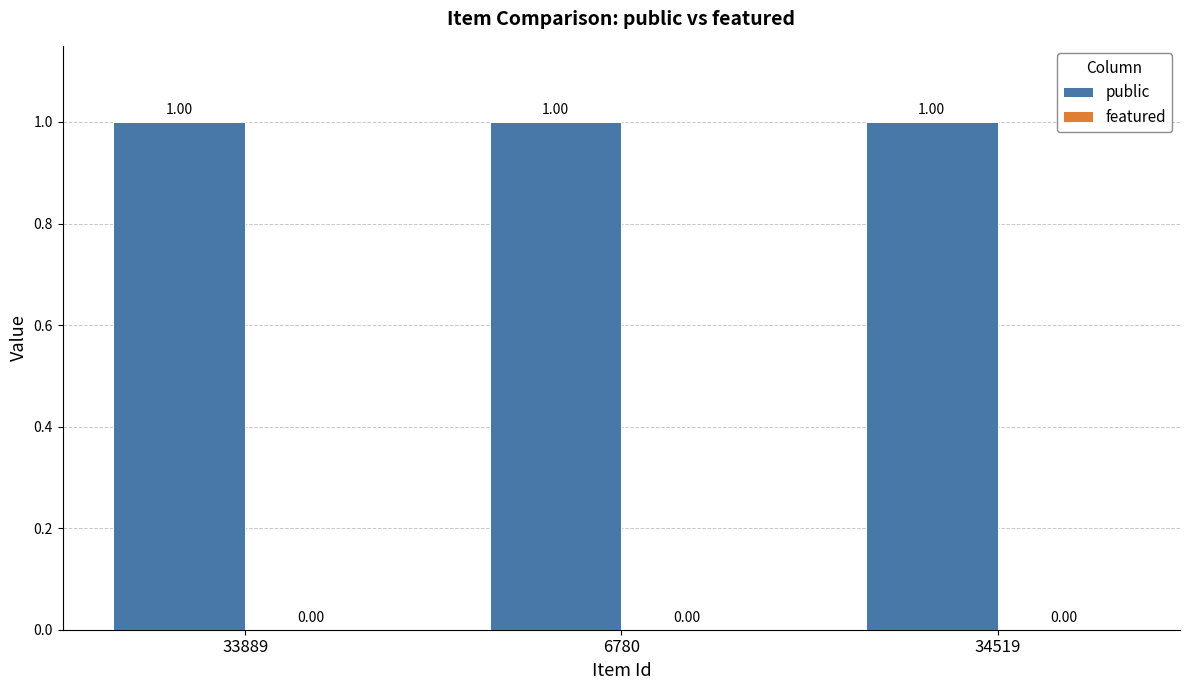

How many categories are shown in the chart?

3